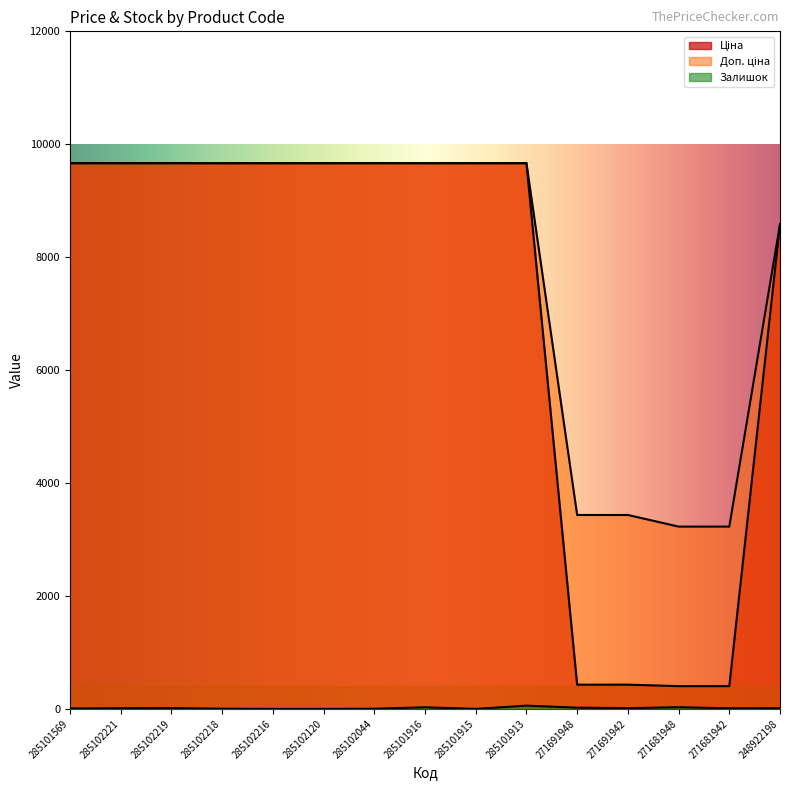

Count the number of data series in this chart.

3